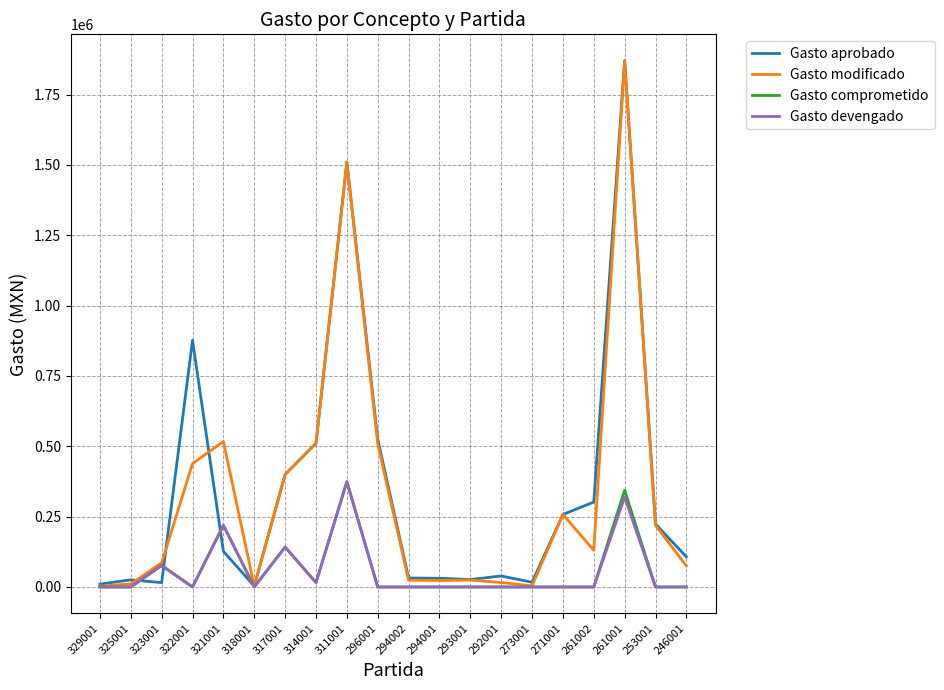

Read the Gasto comprometido value at 314001.

15663.9